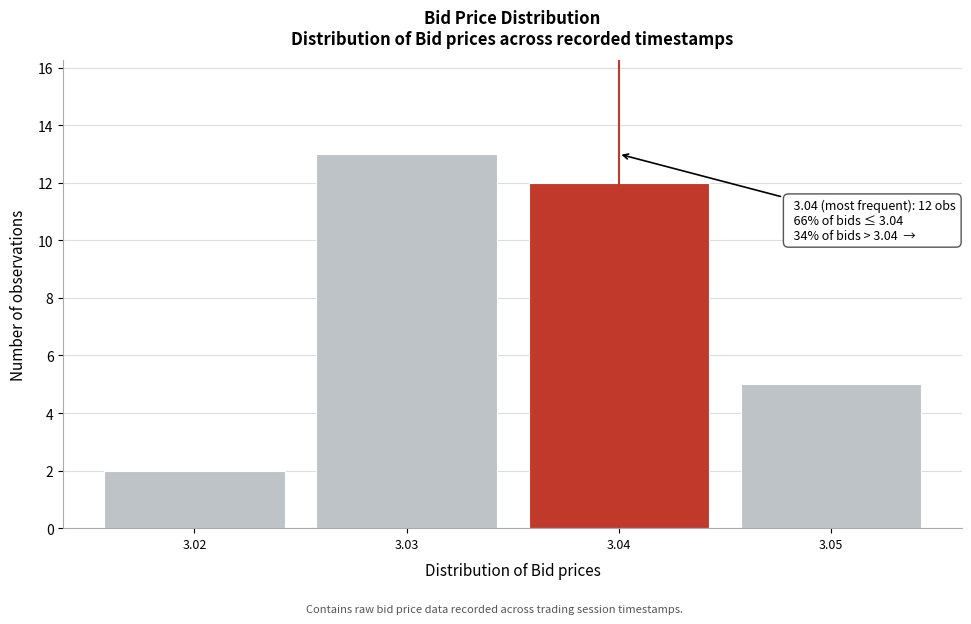

Over which range of the x-axis is the bar tallest?

3.025 to 3.035